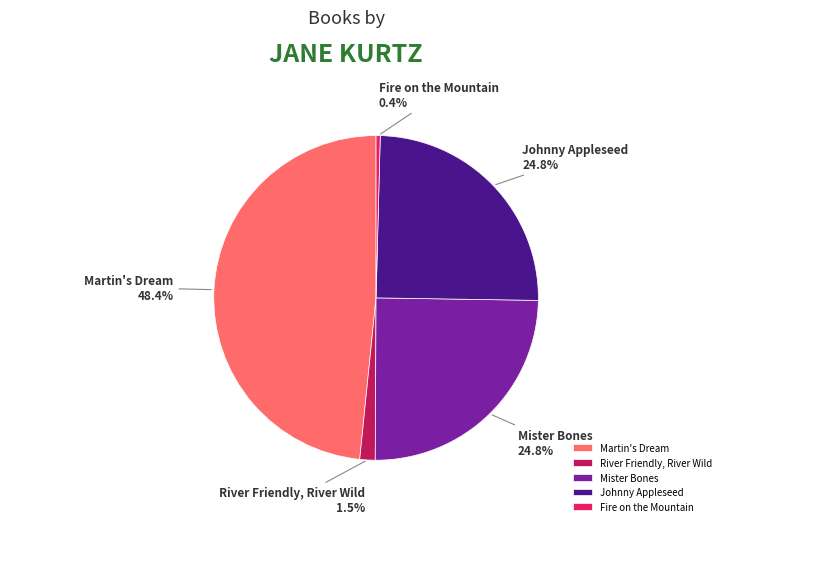

Which has a higher value, Johnny Appleseed or Fire on the Mountain?

Johnny Appleseed